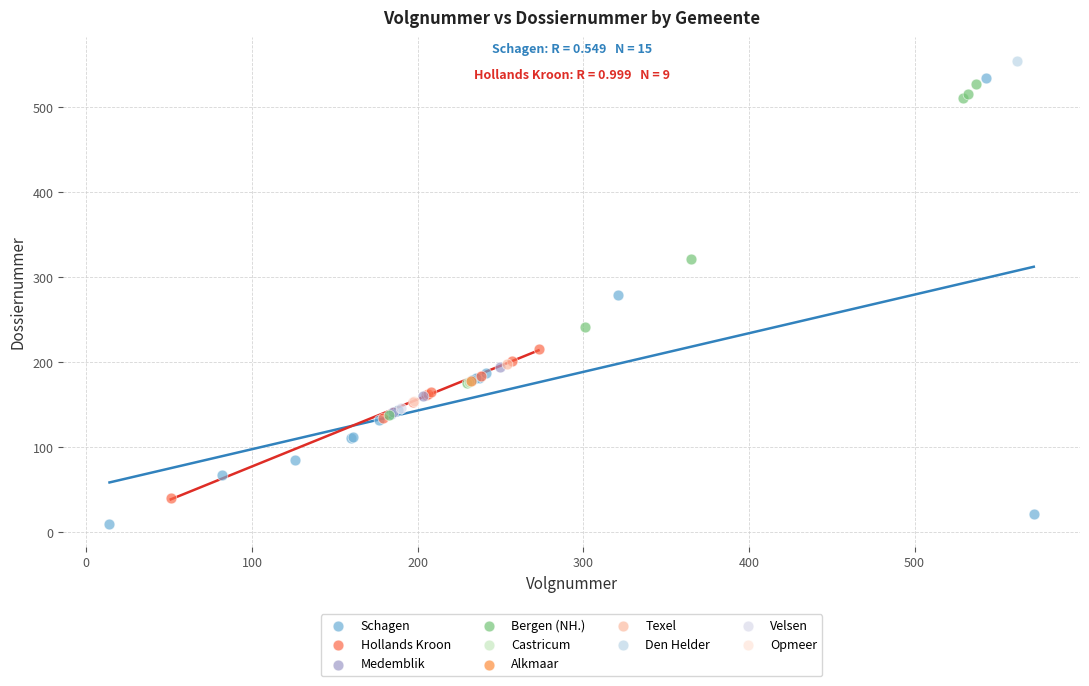

Which series contains the lowest Y value?

Schagen